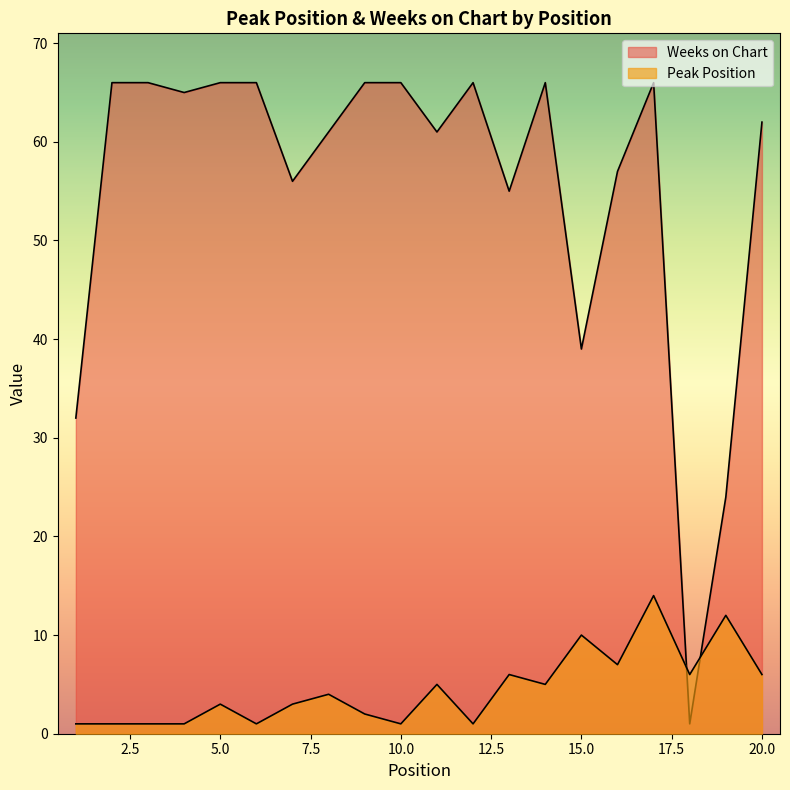

Reading right to left, list all the values displayed in this chart.

Peak Position: 6	12	6	14	7	10	5	6	1	5	1	2	4	3	1	3	1	1	1	1
Weeks on Chart: 62	24	1	66	57	39	66	55	66	61	66	66	61	56	66	66	65	66	66	32